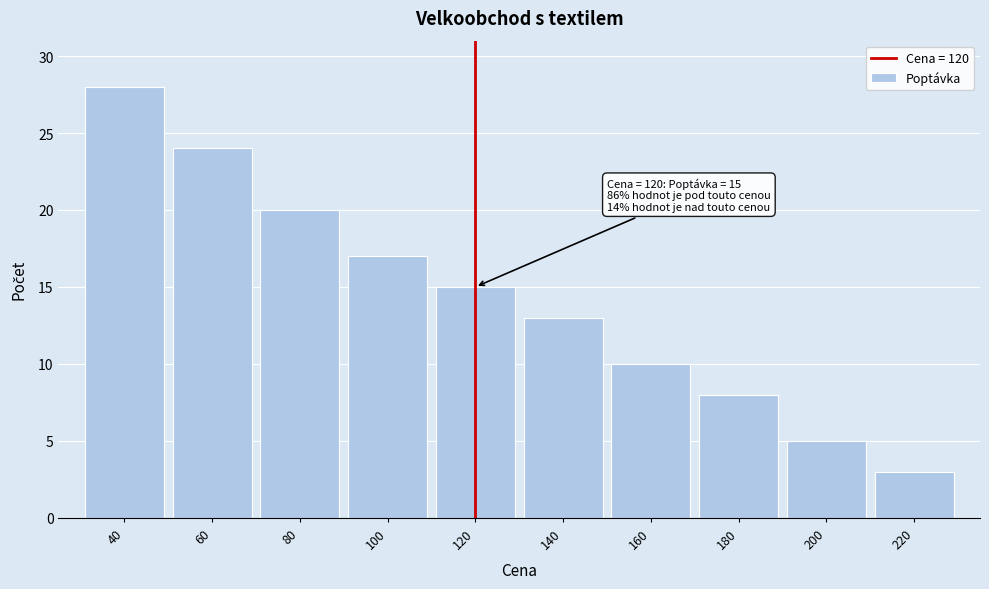

Reading right to left, transcribe all the data shown in this chart.

220=3	200=5	180=8	160=10	140=13	120=15	100=17	80=20	60=24	40=28